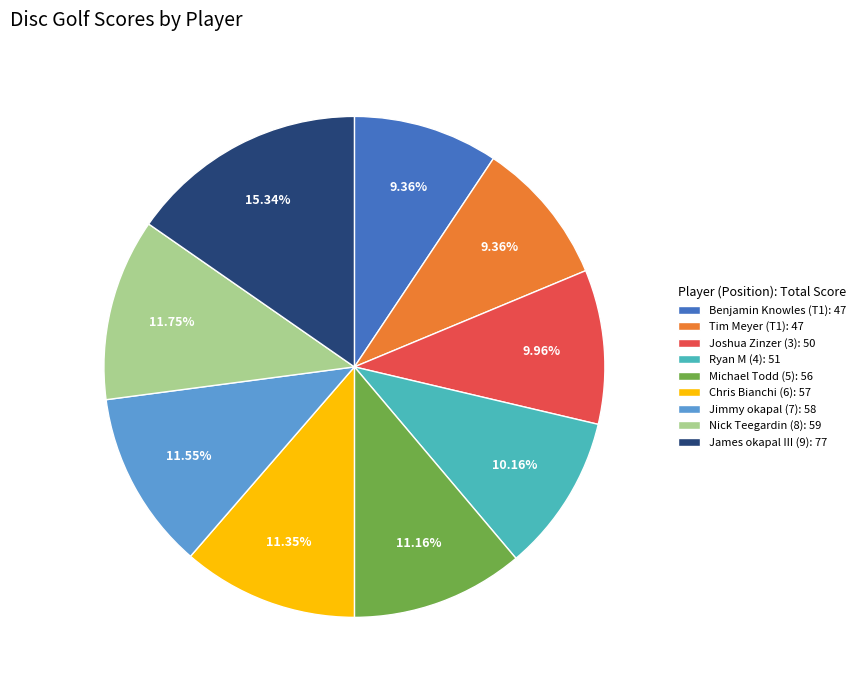

Approximately how many times larger is the value at Michael Todd (5): 56 compared to Chris Bianchi (6): 57?

1.0